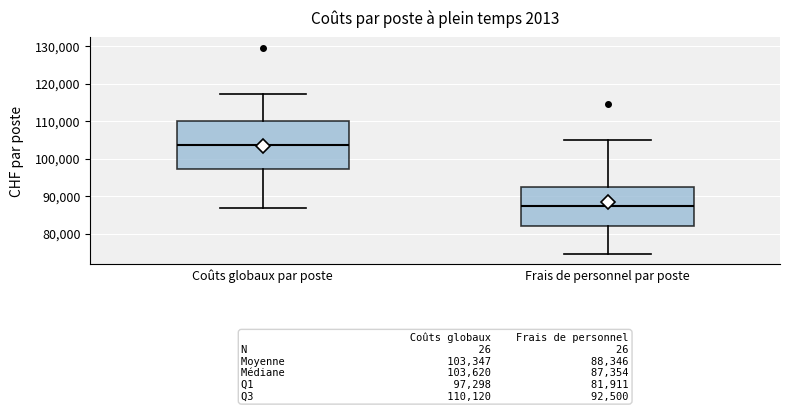

Comparing the boxes themselves (not the whiskers), which one is the tallest?

Coûts globaux par poste